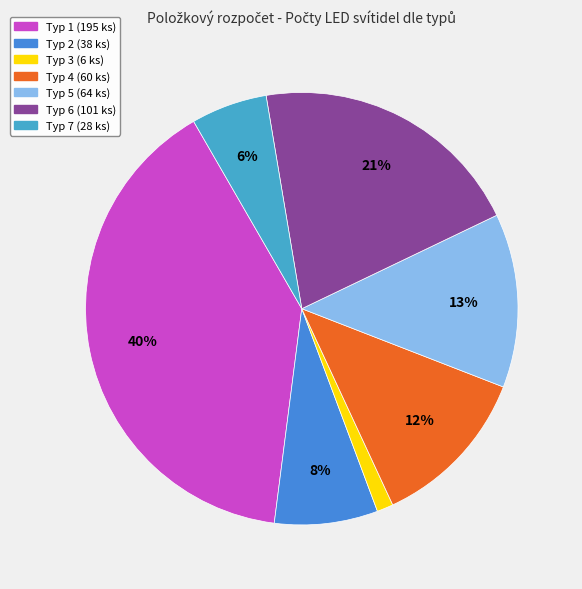

True or false: Typ 4 (60 ks) accounts for 1% of the total.

False